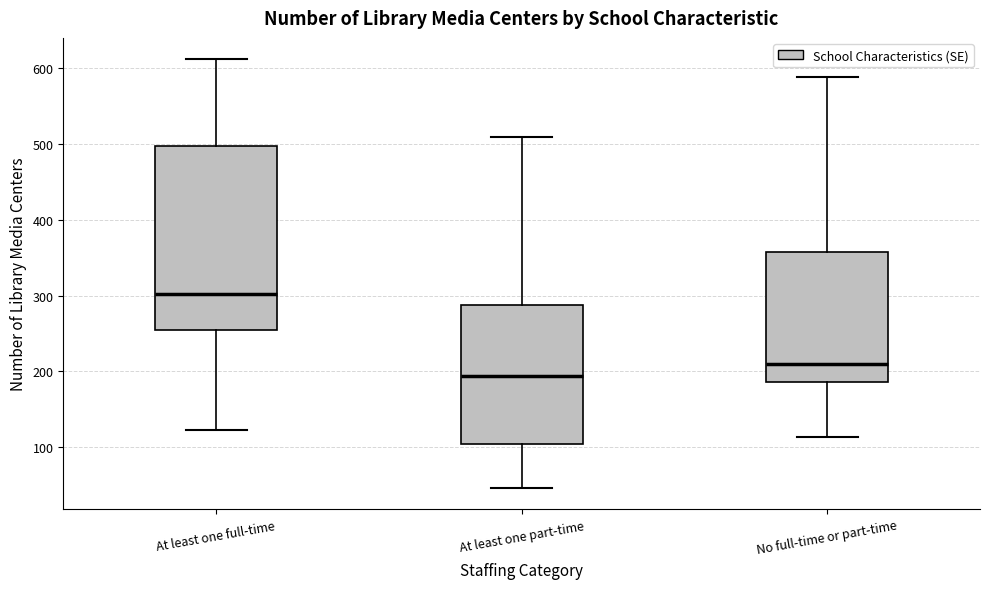

Reading left to right, read every box against the y-axis: the position of its median line, the range the box covers, and the ends of its whiskers. The values are not printed on the chart, so give them approximately, as read against the axis.

At least one full-time: median 300, box 260 to 500, whiskers 120 to 610
At least one part-time: median 190, box 100 to 290, whiskers 50 to 510
No full-time or part-time: median 210, box 190 to 360, whiskers 110 to 590